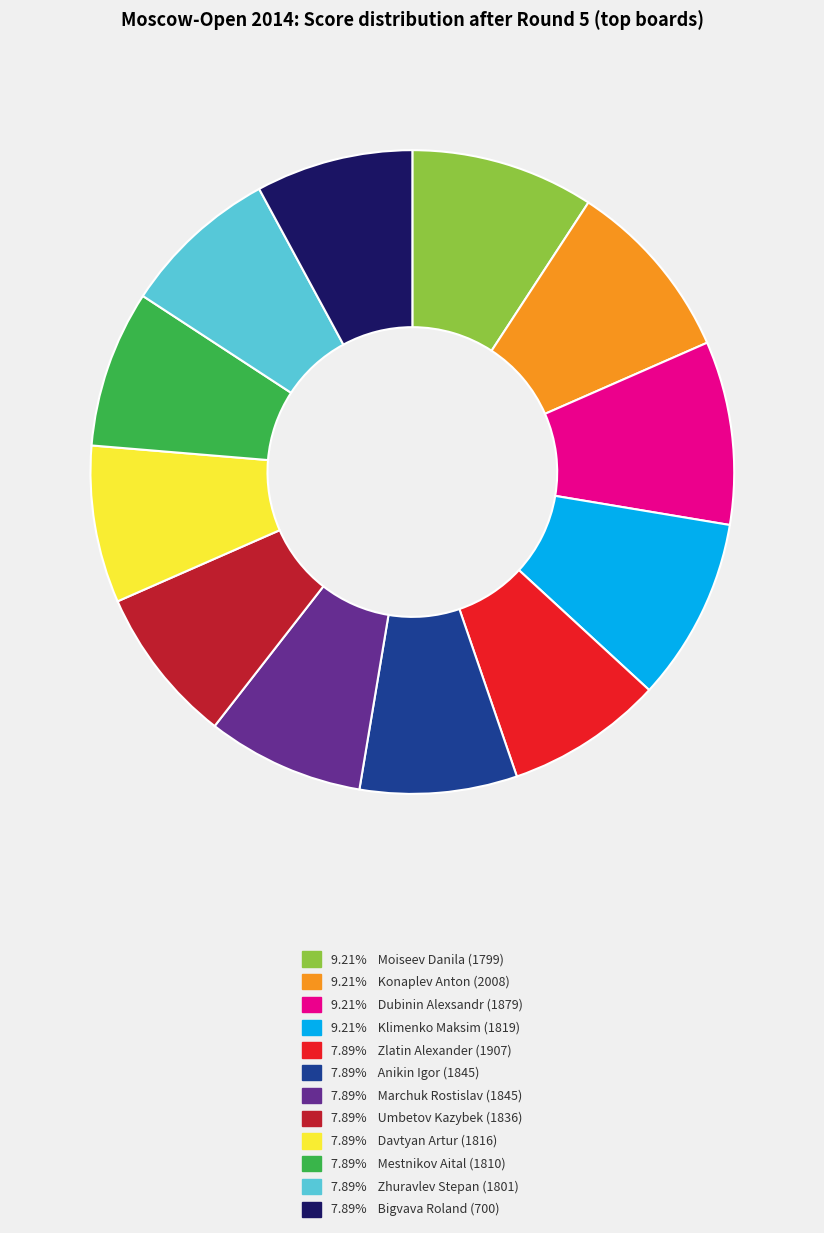

How many slices are in this pie chart?

12